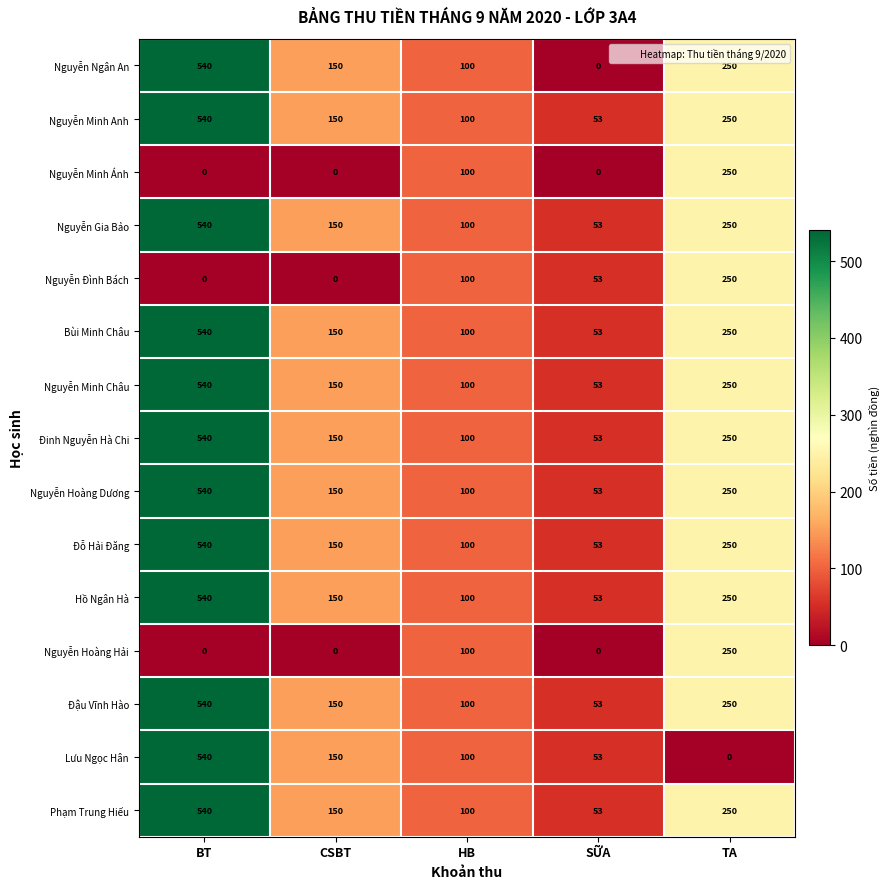

What is the difference between the Nguyễn Gia Bảo values at BT and TA?

290